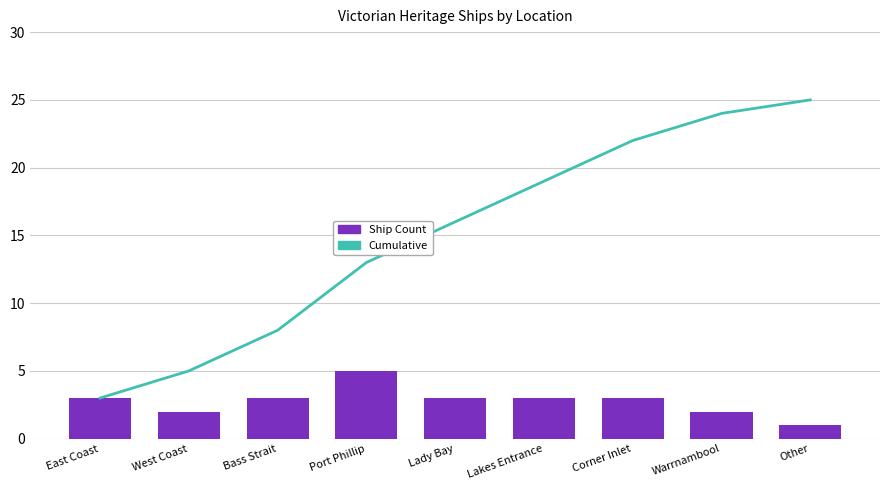

How many data points does each series have?

9